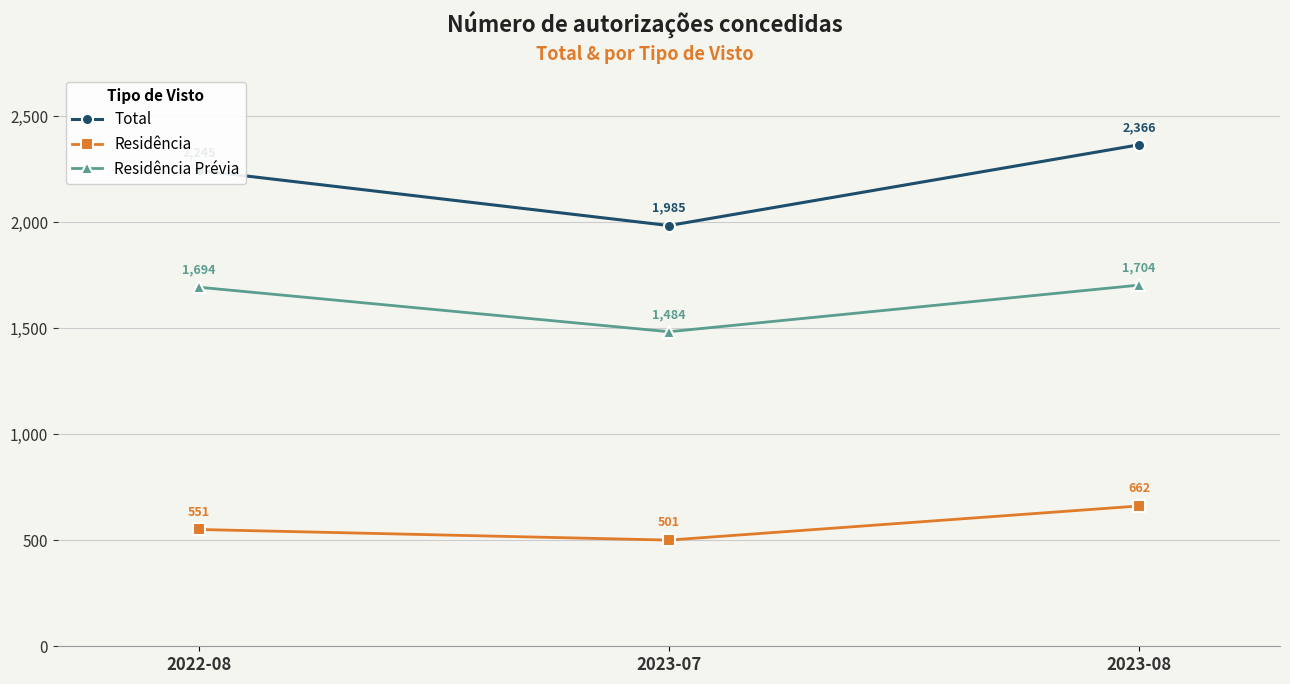

How many data points in Total are less than 2245?

1